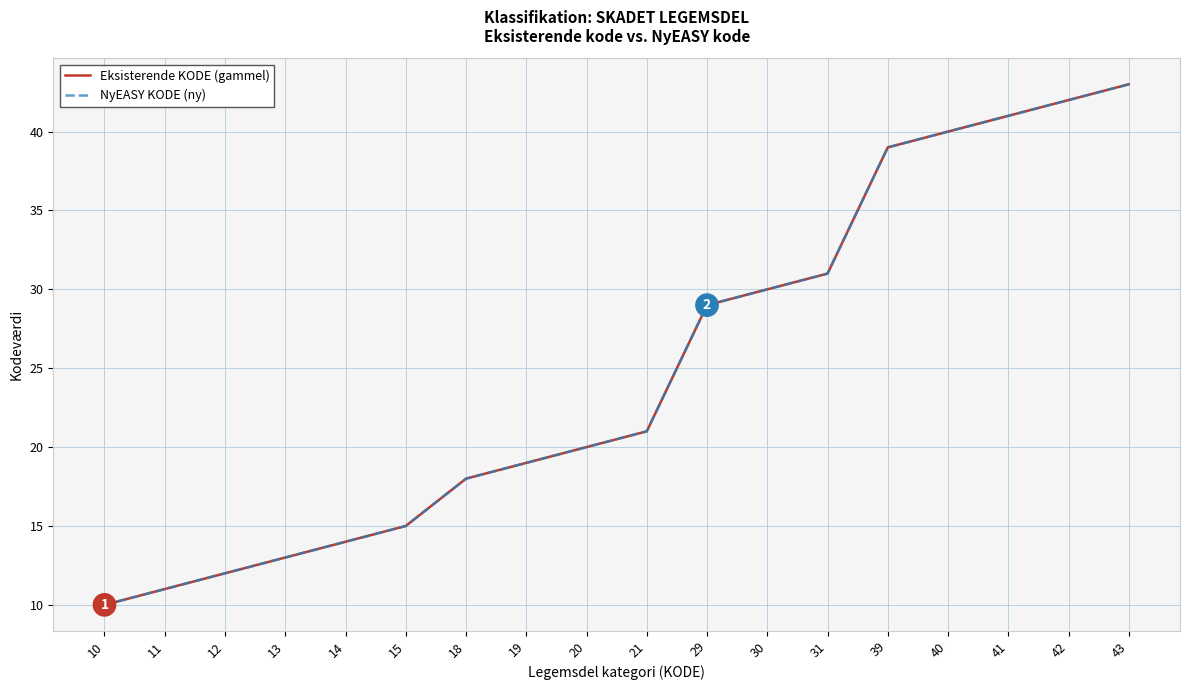

Is it true that Eksisterende KODE (gammel) equals 7 at 12?

False